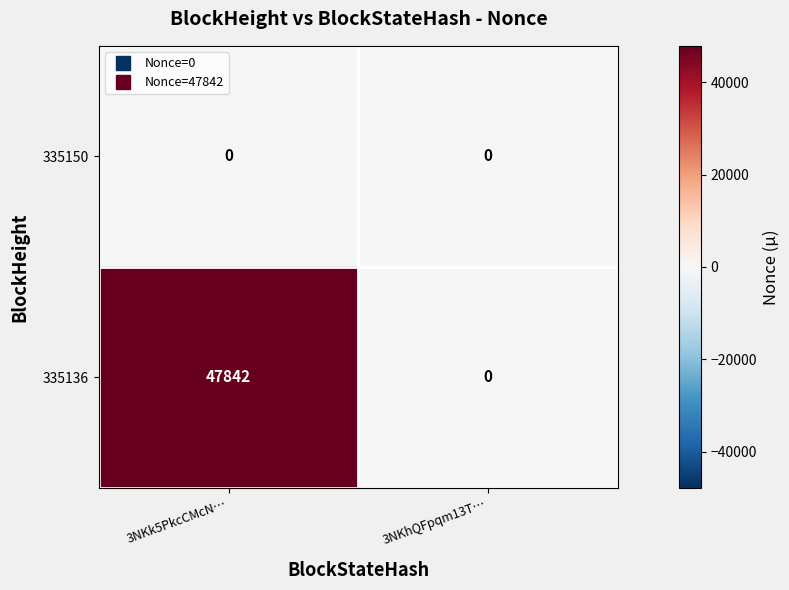

How many data points does each series have?

2